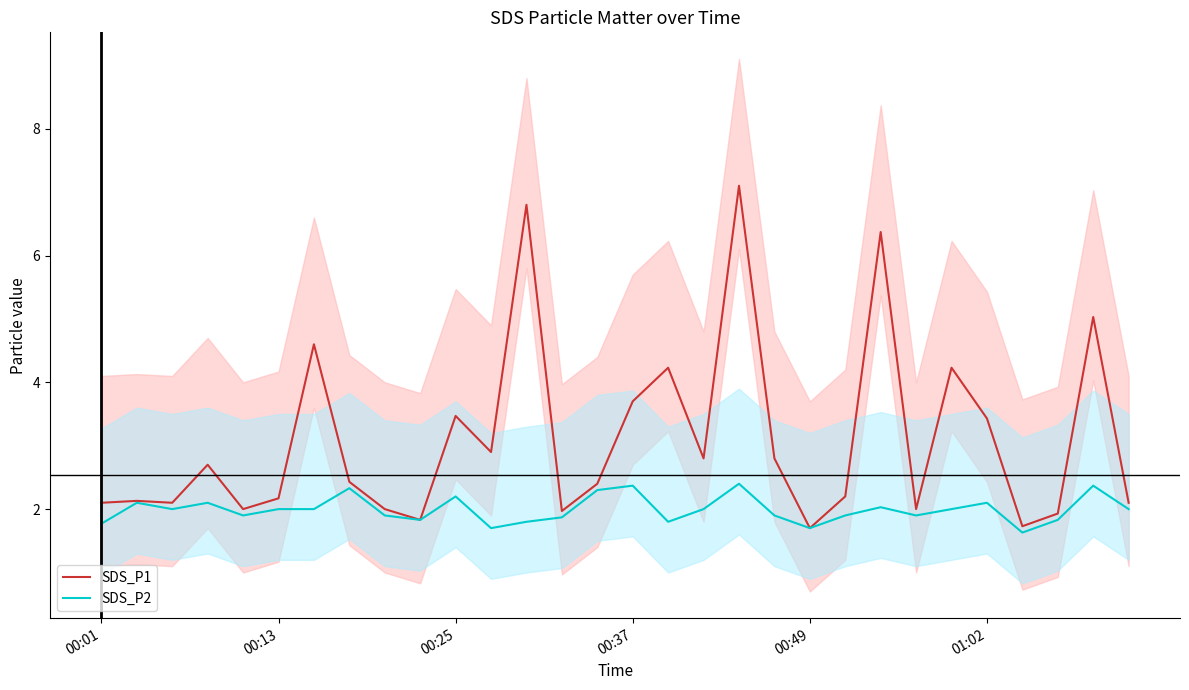

True or false: SDS_P1 and SDS_P2 intersect in this chart.

False